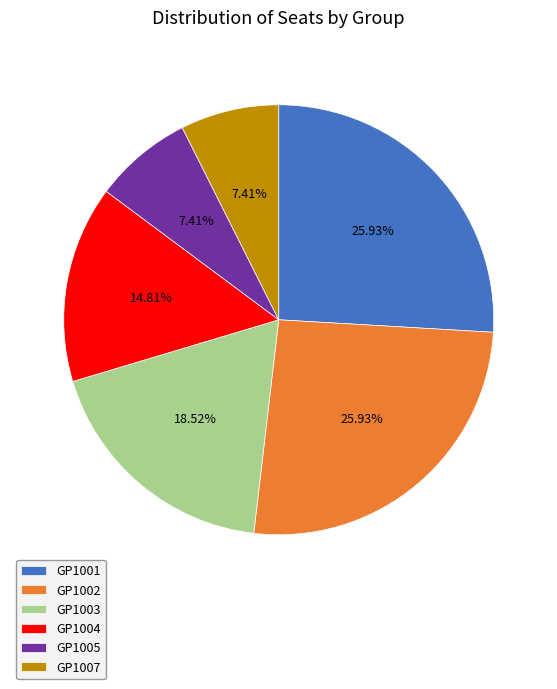

Approximately how many times larger is the value at GP1001 compared to GP1005?

3.5